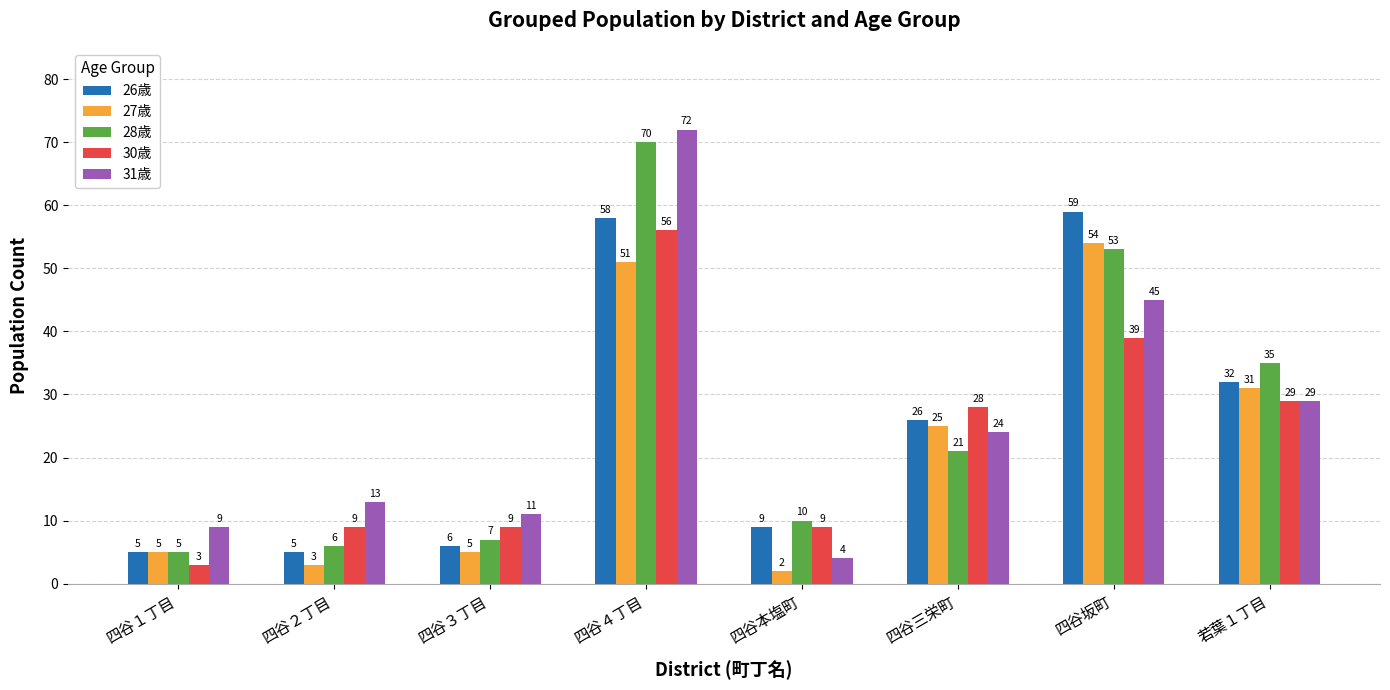

How many bars are there in each group?

5